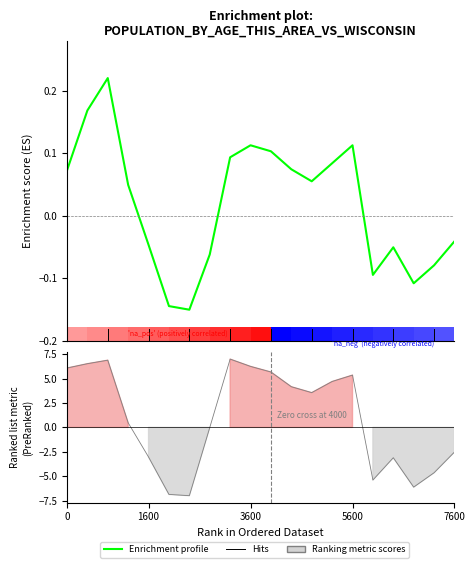

What is the value of the Ranking metric scores bar at the 11th from the left?

5.7